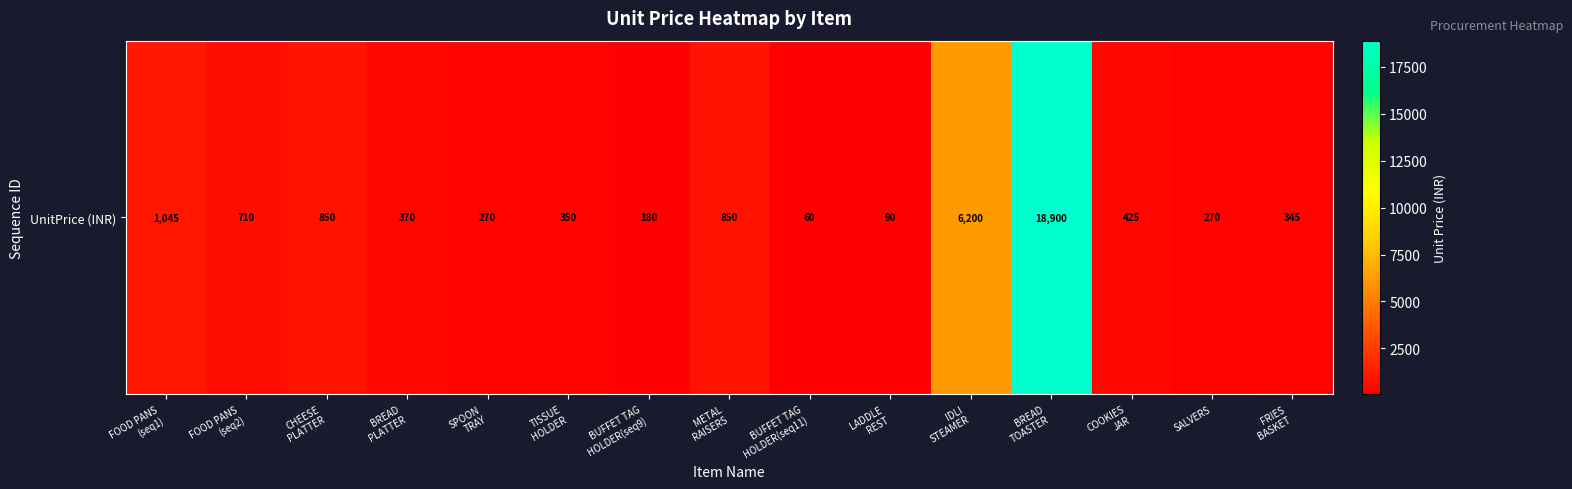

Read the value at COOKIES
JAR.

425